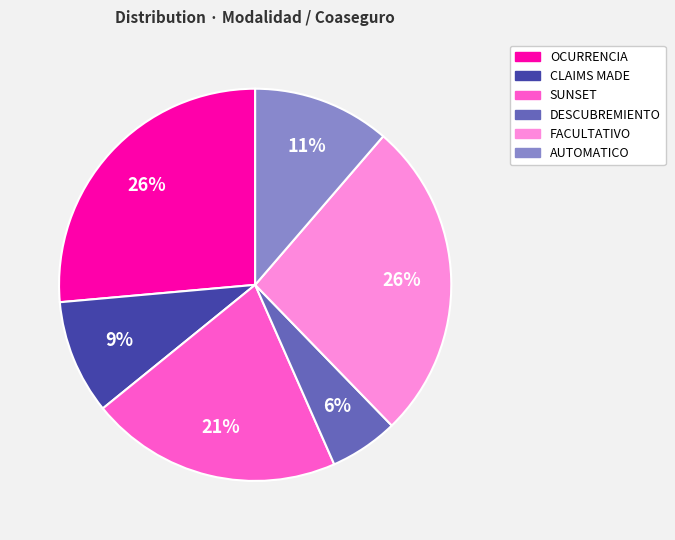

The FACULTATIVO slice represents 26% of the pie. True or false?

True